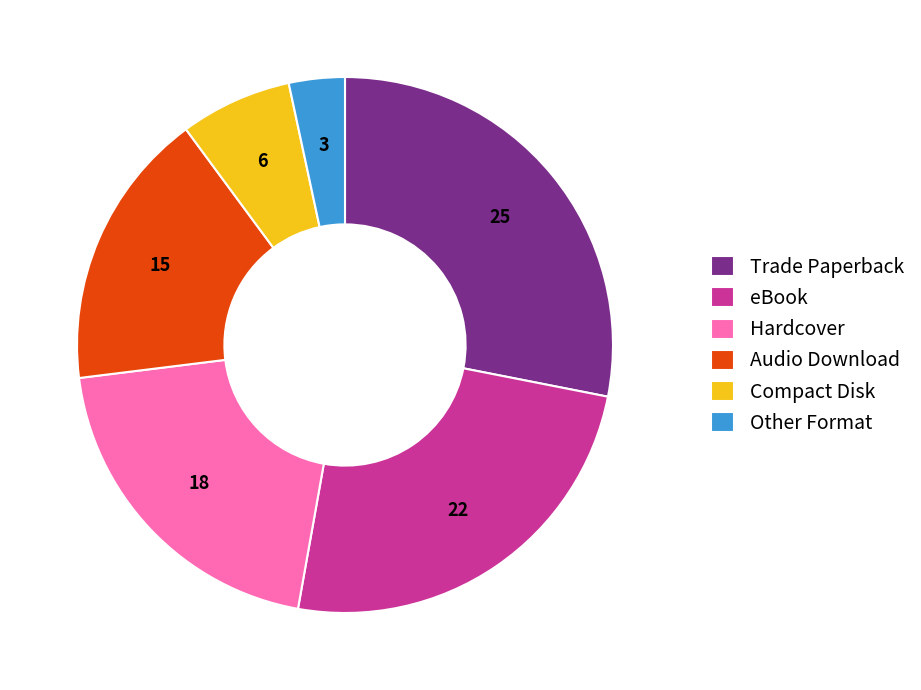

How many segments does this pie chart have?

6